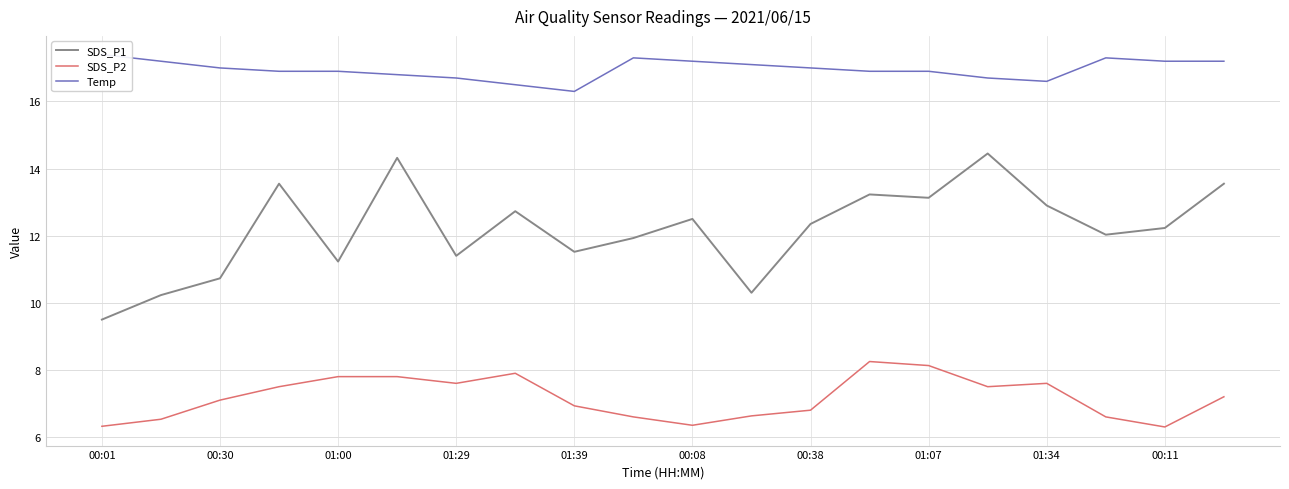

What are all the series names shown in the legend?

SDS_P1, SDS_P2, Temp